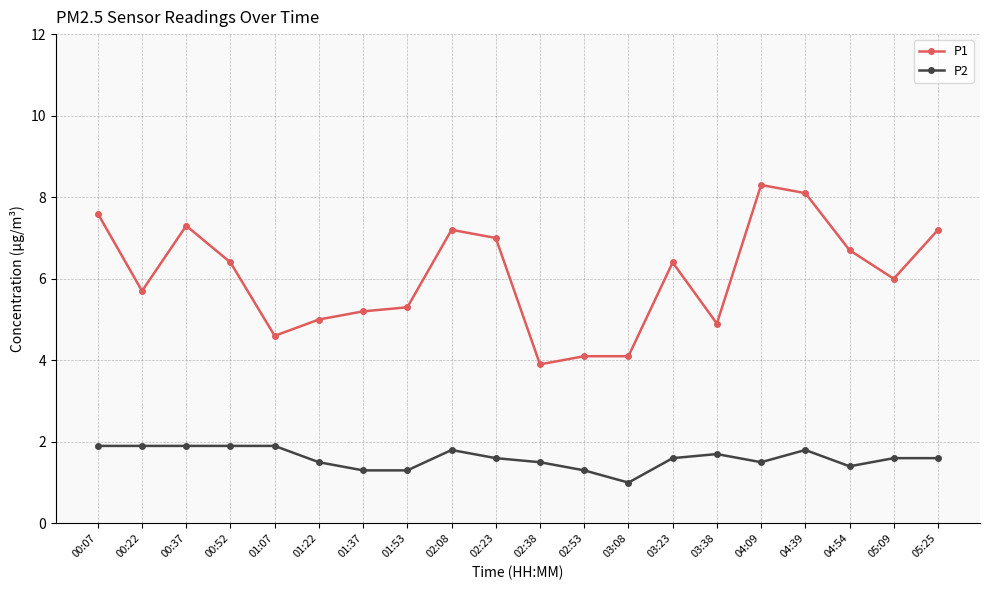

At which category does P1 reach its first local peak?

00:37